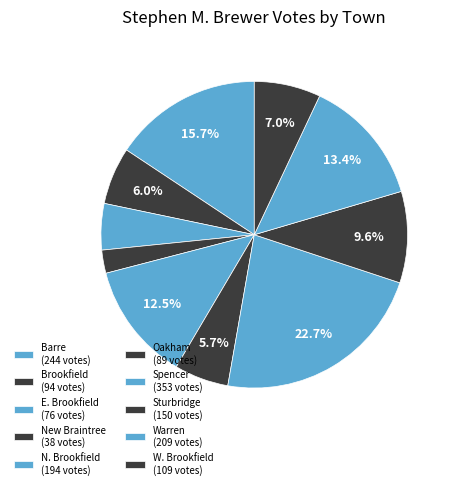

How many segments does this pie chart have?

10